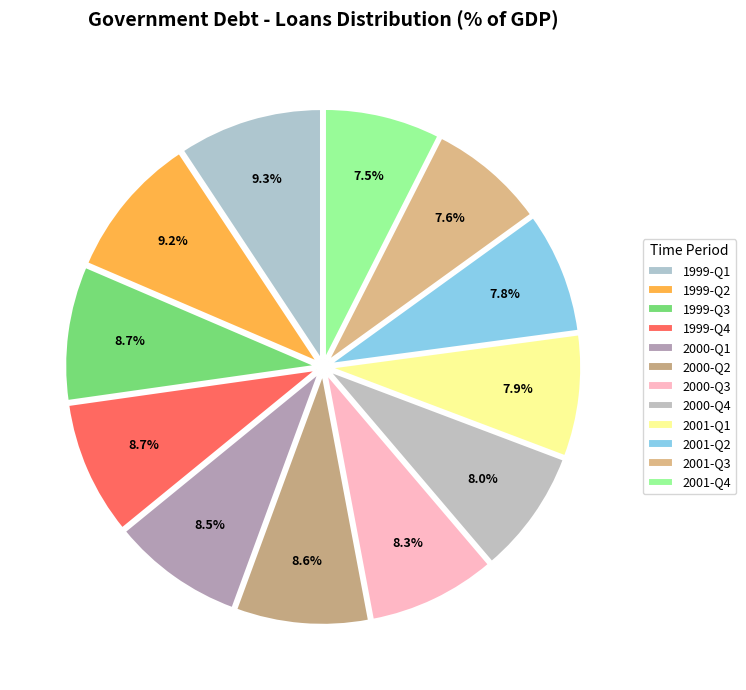

To the nearest percent, what is the difference between the largest and smallest slice percentages?

2%